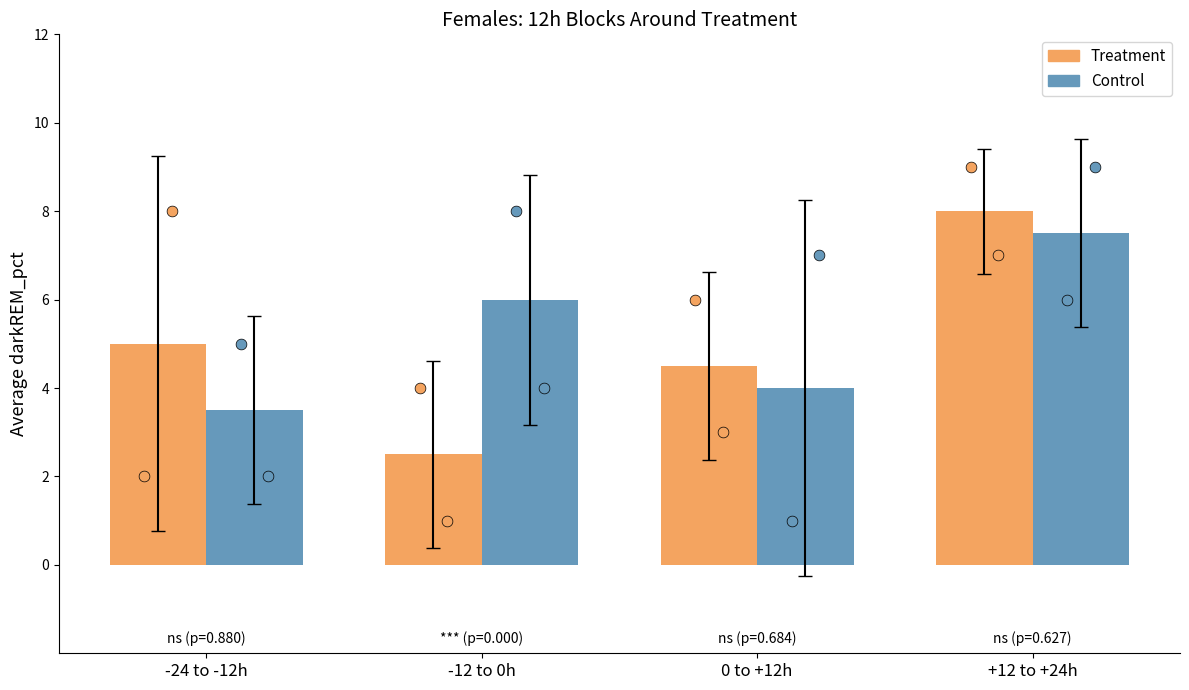

Which series has the widest spread of Y values?

Treatment